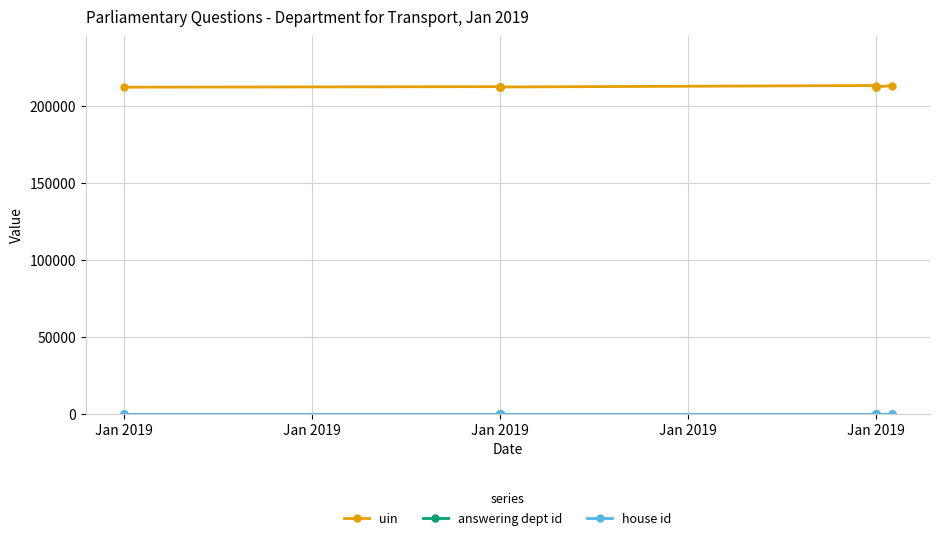

Count the number of data series in this chart.

3